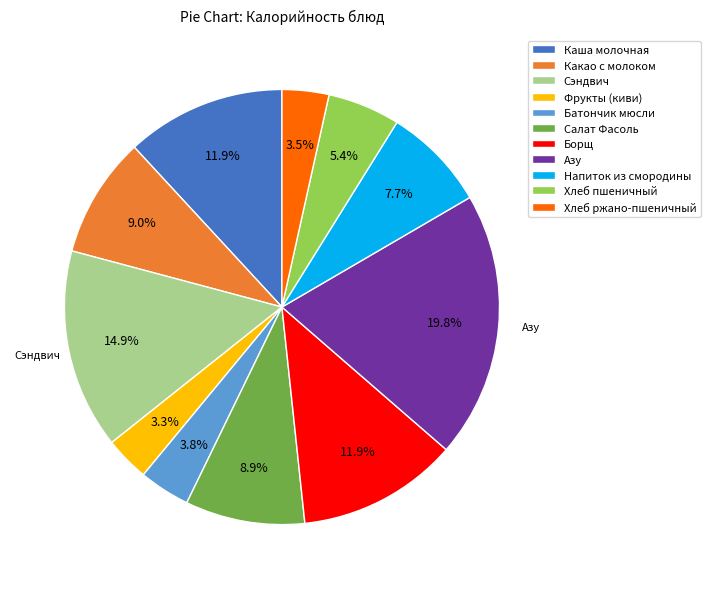

What percentage do Напиток из смородины and Фрукты (киви) together represent?

11.0%